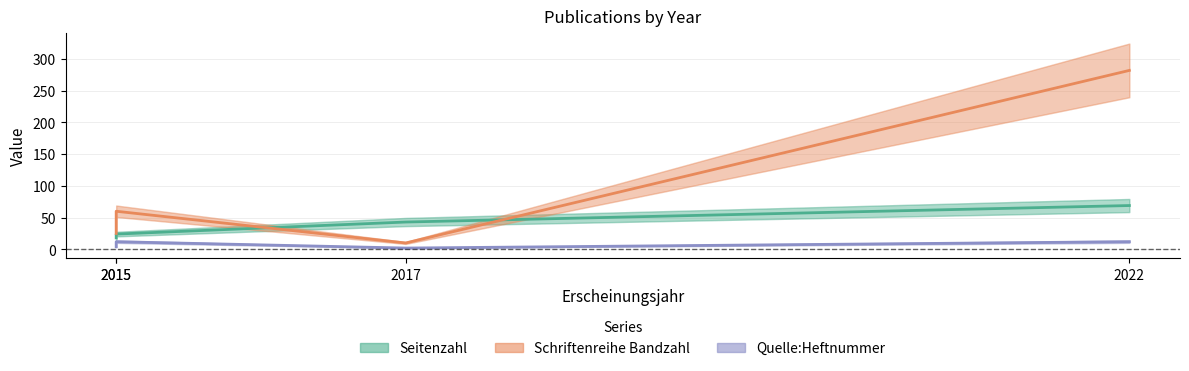

How many lines are shown in the chart?

3